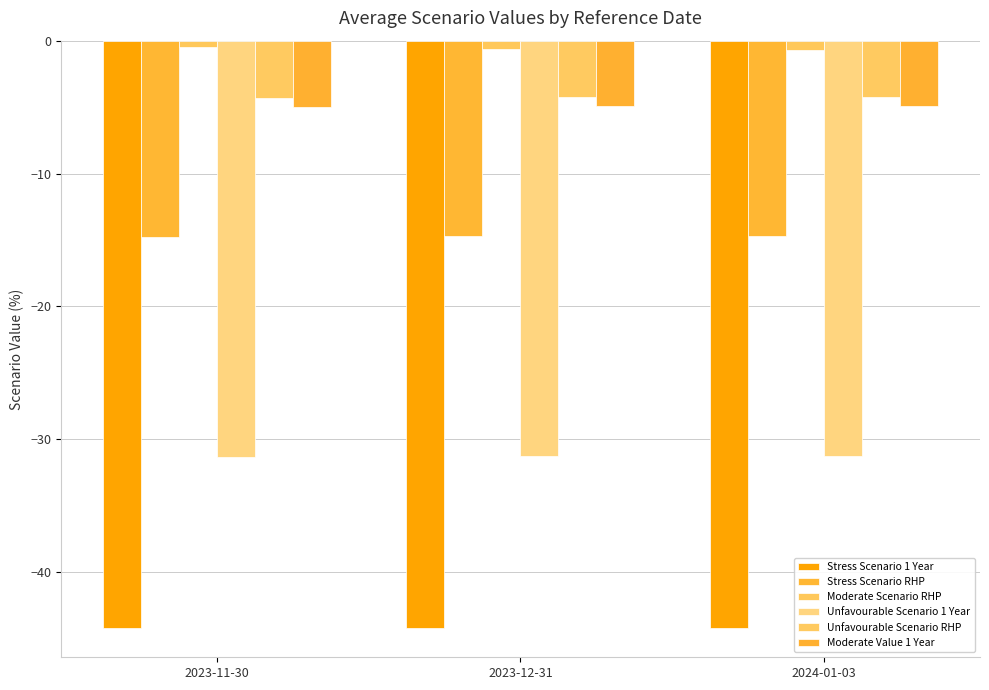

Which label corresponds to the smallest value in the chart?

2023-11-30